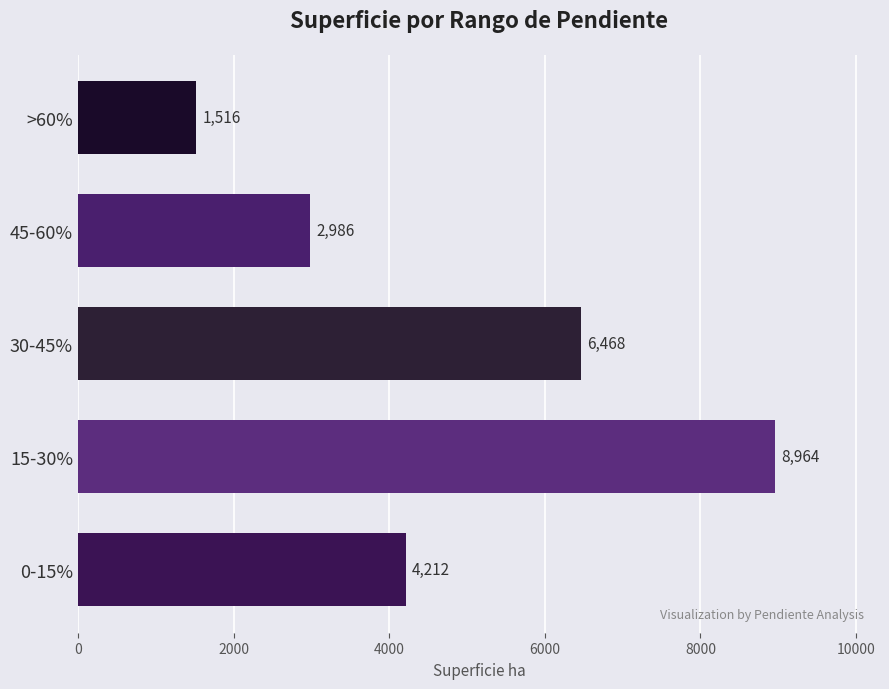

Rank the categories by value from highest to lowest.

15-30%, 30-45%, 0-15%, 45-60%, >60%